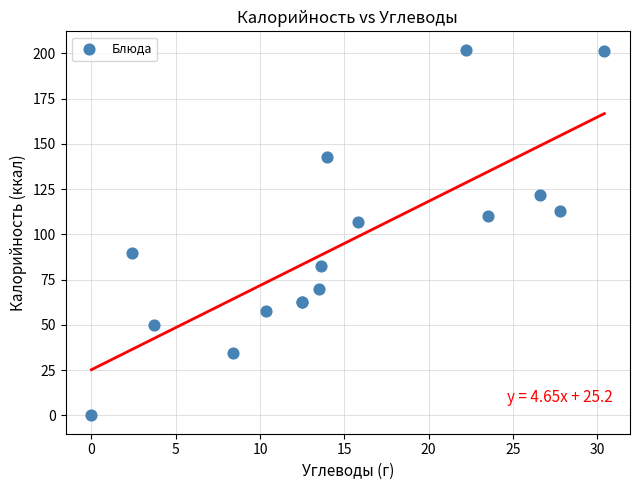

What Y value in the scatter plot is closest to 101?

107.0